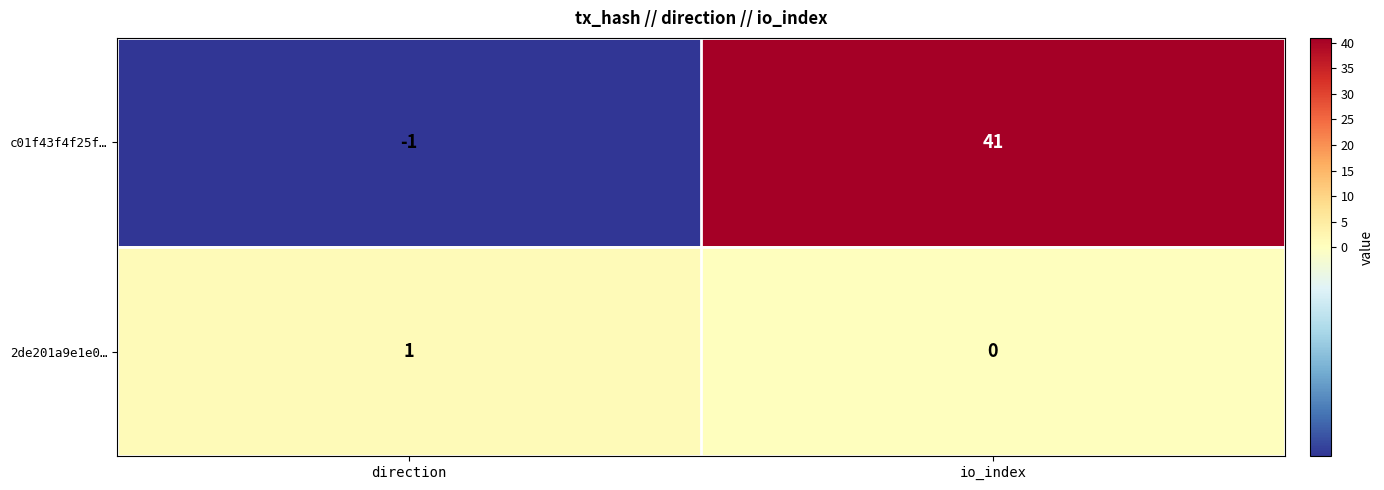

Reading right to left, transcribe all the data shown in this chart.

c01f43f4f25f…: 41	-1
2de201a9e1e0…: 0	1